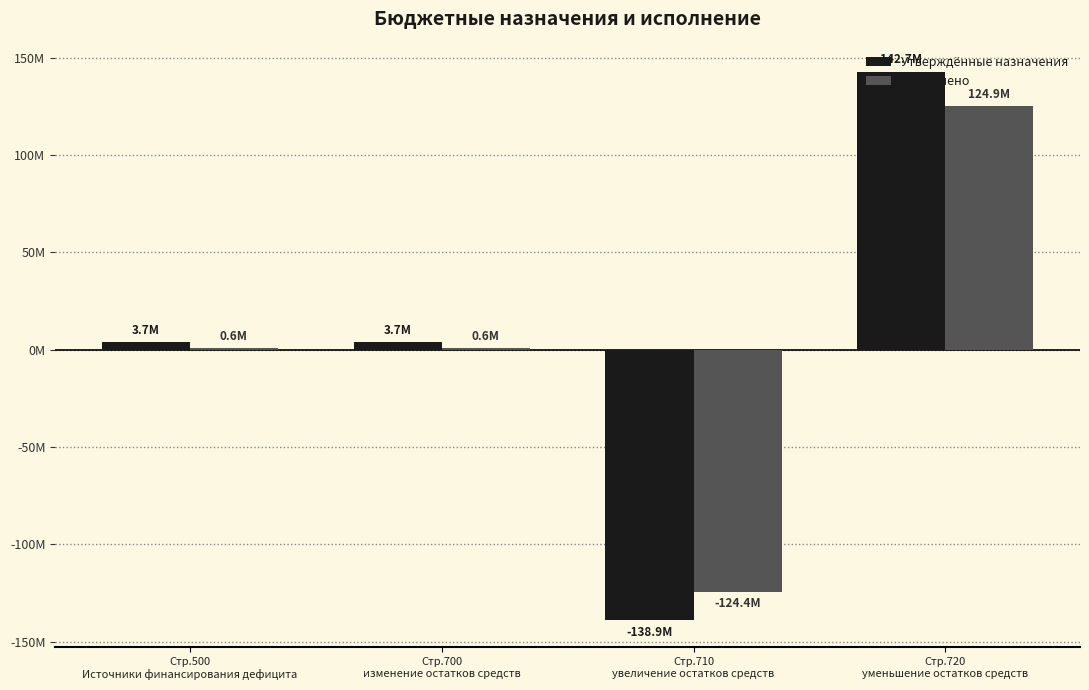

At how many categories does at least one series exceed 31030891?

1